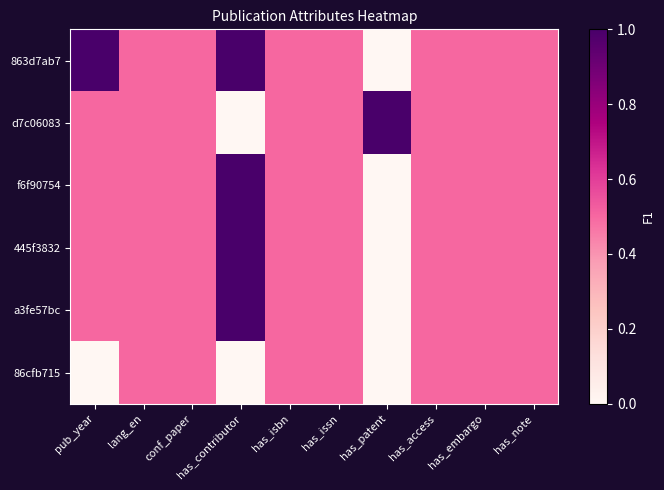

Rank the series at lang_en from highest to lowest value.

863d7ab7, d7c06083, f6f90754, 445f3832, a3fe57bc, 86cfb715